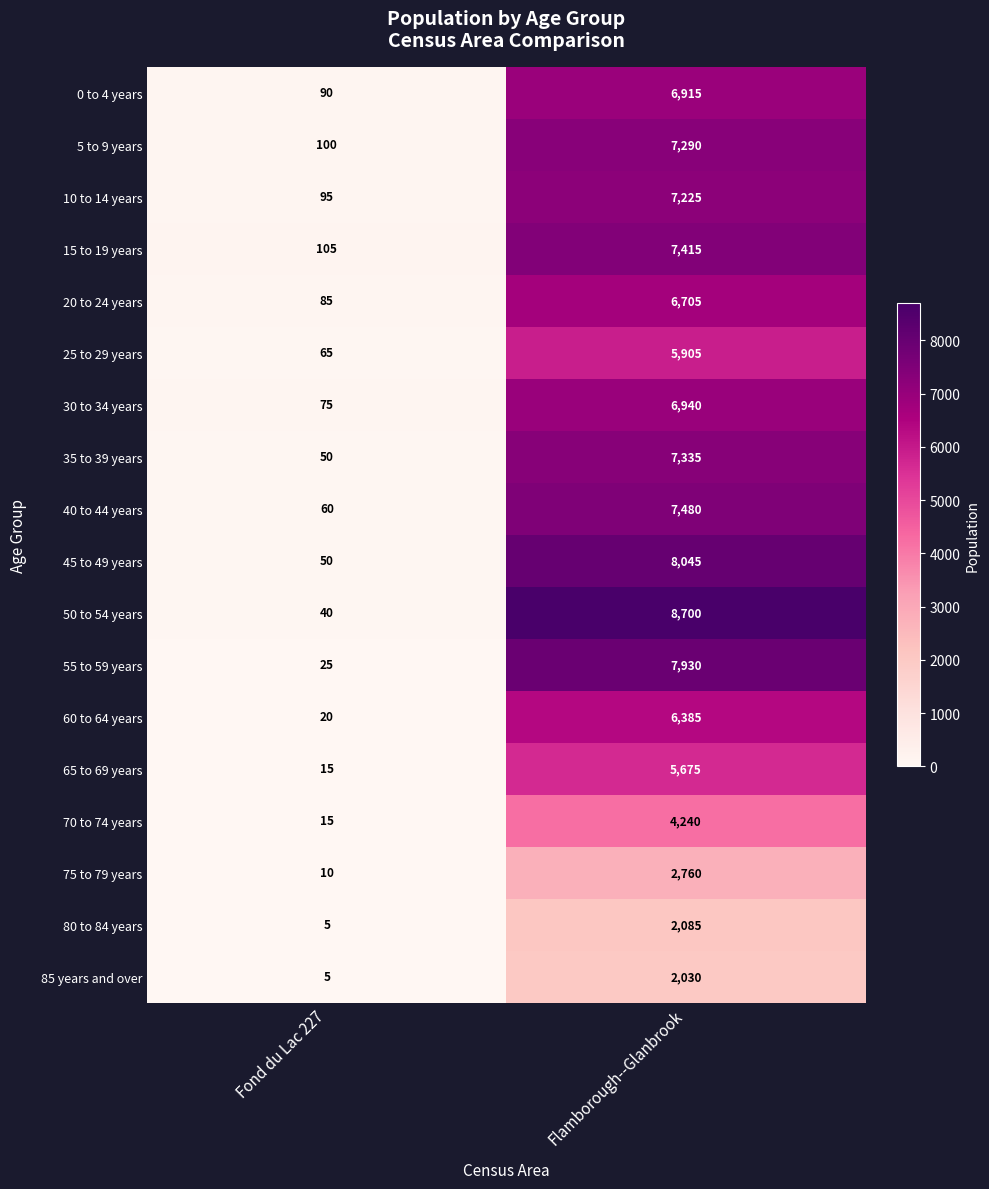

The 10 to 14 years series shows 10939 at Flamborough--Glanbrook. True or false?

False